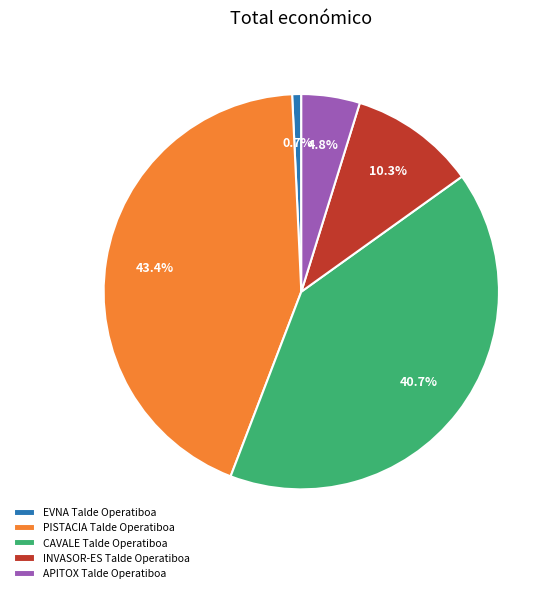

What is the ratio of the value at CAVALE Talde Operatiboa to the value at APITOX Talde Operatiboa?

8.5